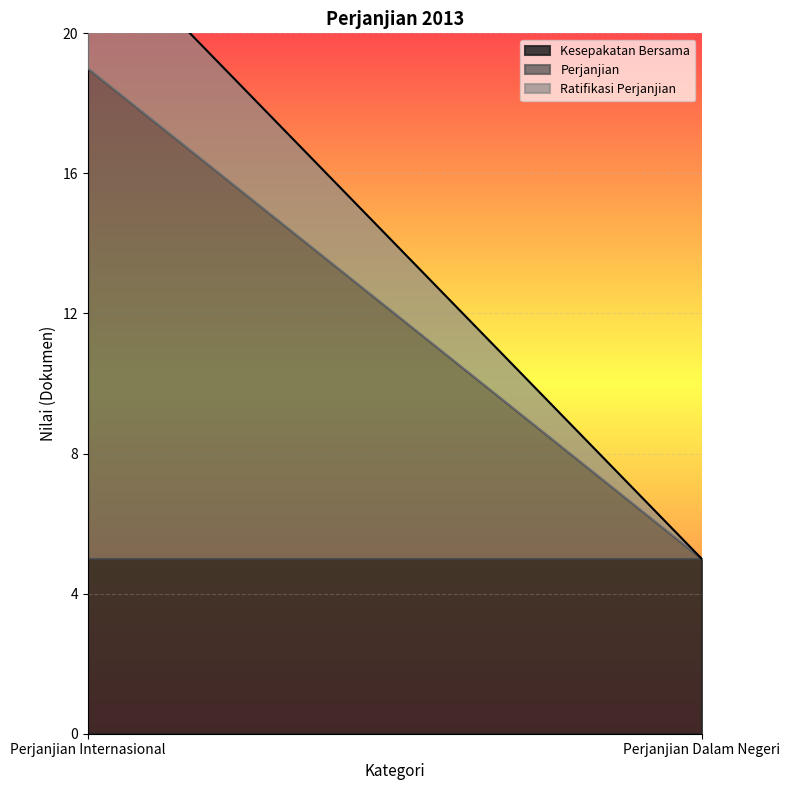

Rank the series at Perjanjian Internasional from lowest to highest value.

Ratifikasi Perjanjian, Kesepakatan Bersama, Perjanjian